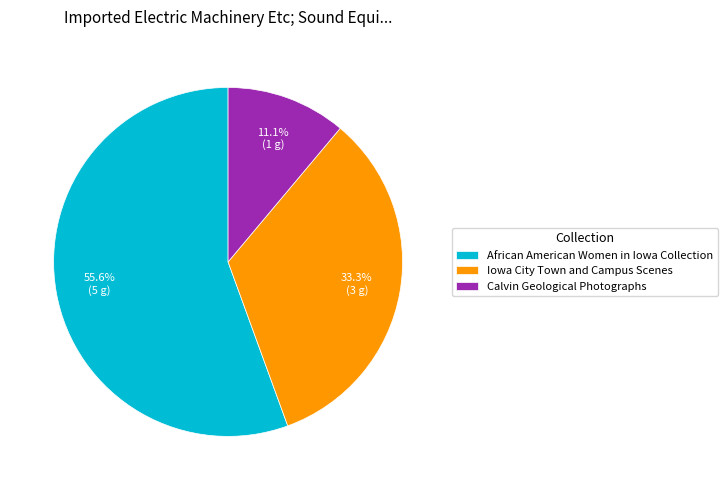

Between Calvin Geological Photographs and African American Women in Iowa Collection, which is larger?

African American Women in Iowa Collection